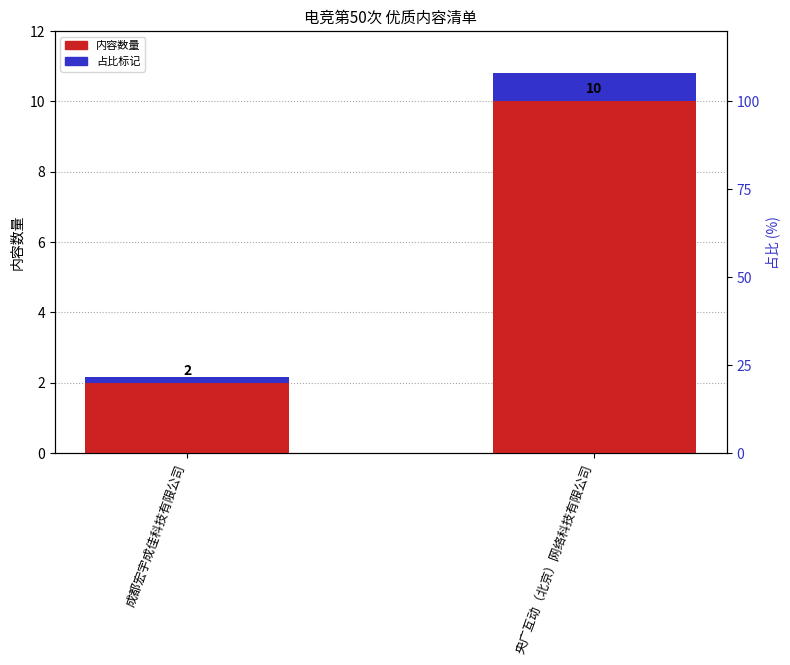

How many data points does each series have?

2